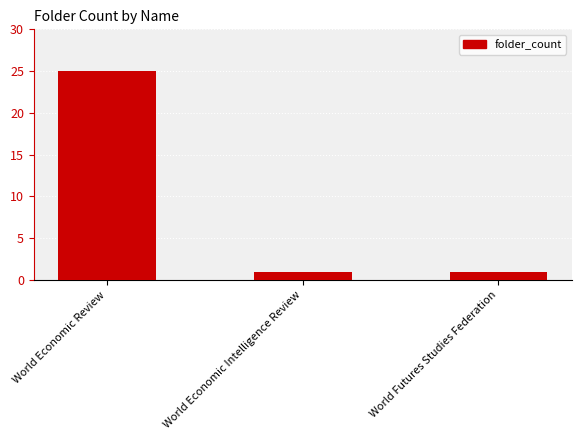

True or false: the data shows 1 at World Economic Intelligence Review.

True